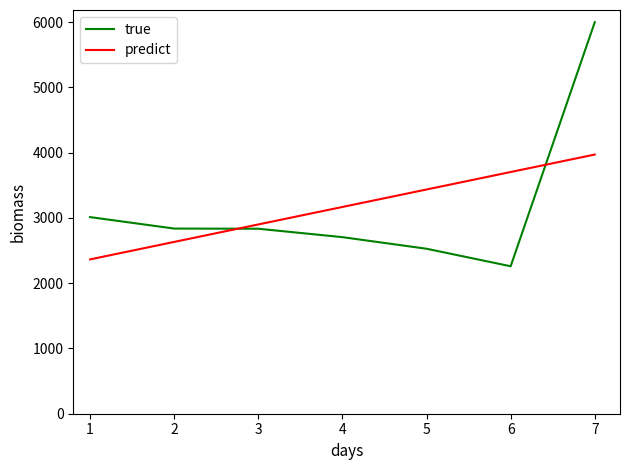

What is the approximate value of predict at 3?

2900.7